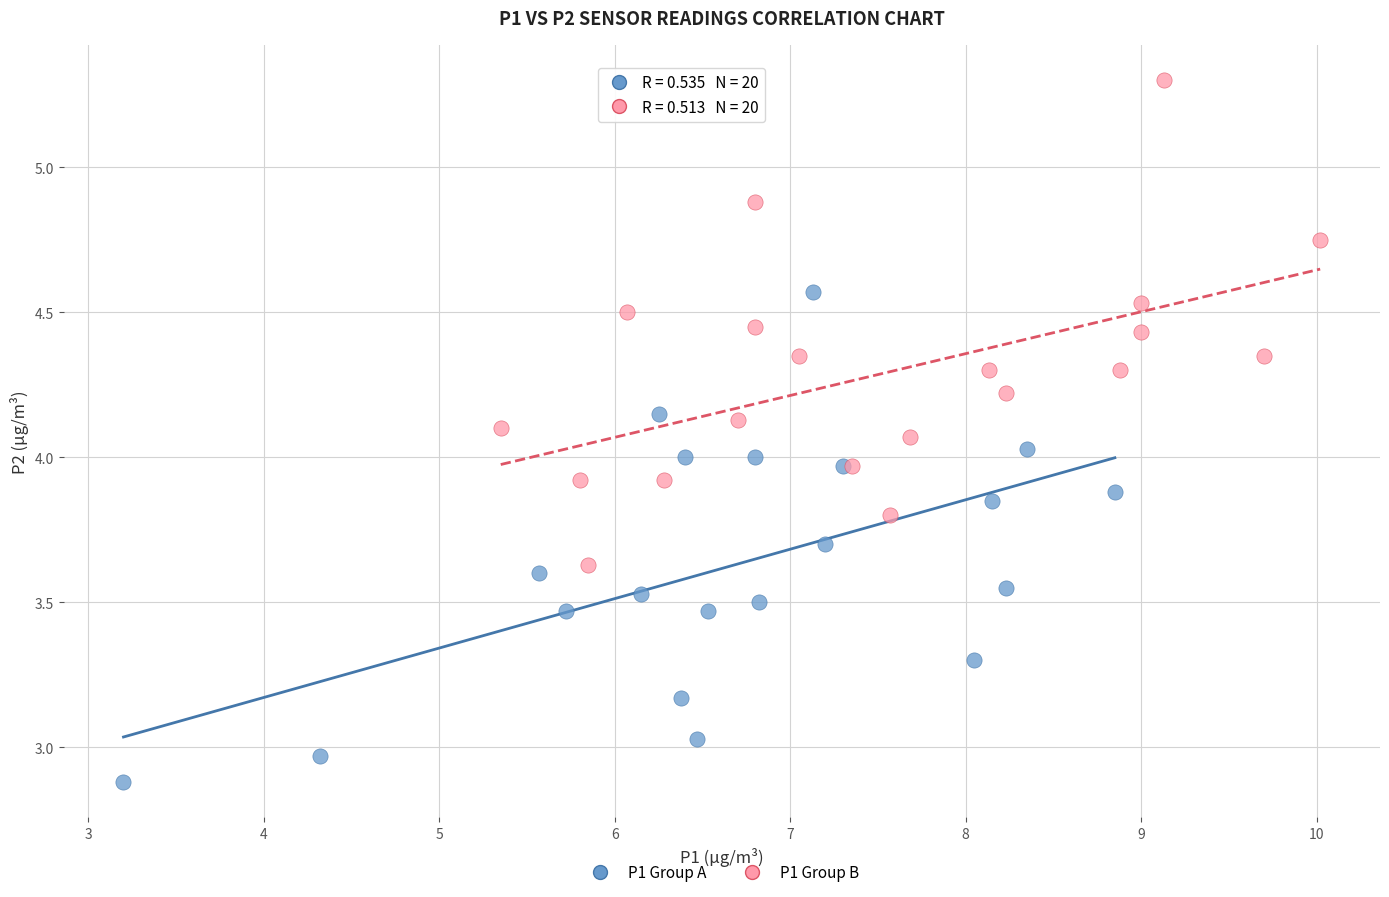

Which series contains the highest Y value?

P1 Group B